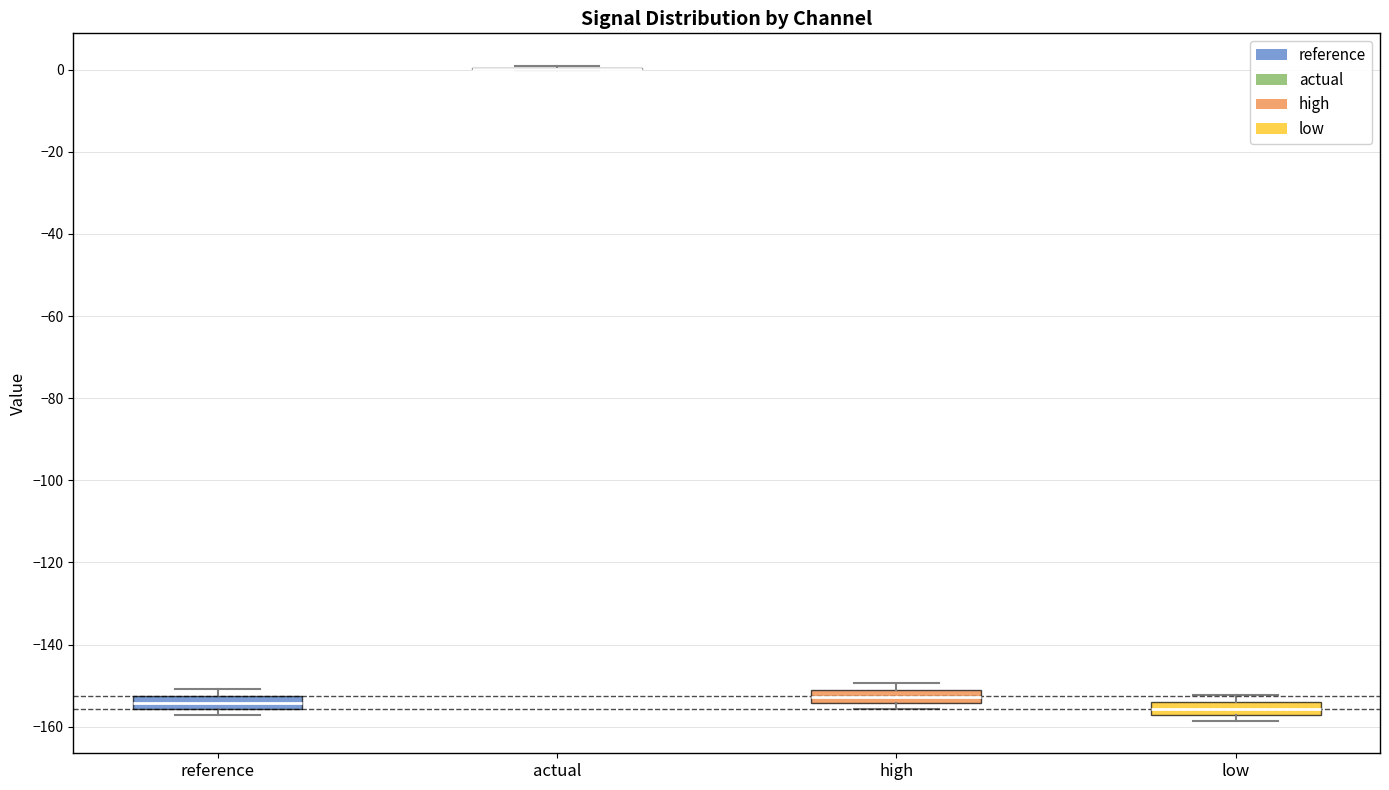

Reading left to right, read every box against the y-axis: the position of its median line, the range the box covers, and the ends of its whiskers. The values are not printed on the chart, so give them approximately, as read against the axis.

reference: median -154, box -156 to -152, whiskers -158 to -150
actual: box collapsed to a line at 0, whiskers 0 to 0
high: median -152 (inside the box), box -154 to -152, whiskers -156 to -150
low: median -156, box -158 to -154, whiskers -158 (just below the box's lower edge) to -152